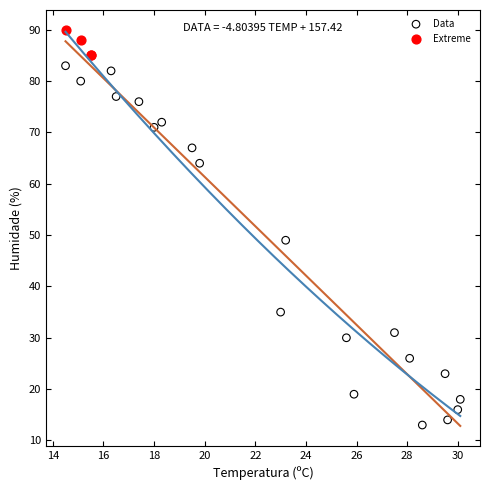

What are all the series names shown in the legend?

Data, Extreme